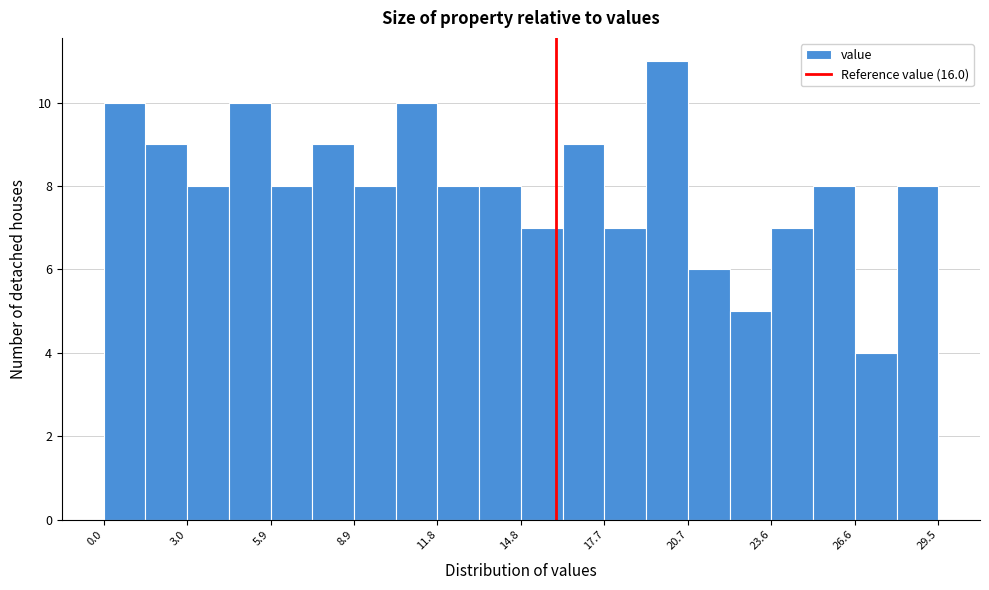

Around what value on the x-axis is the tallest bar? Give the approximate position of its centre, as read against the axis.

20.0